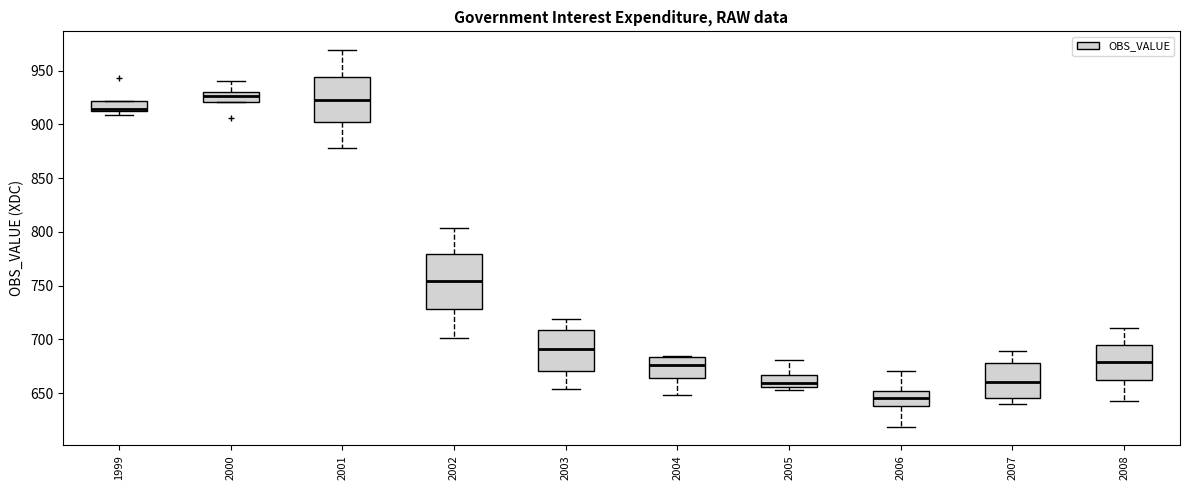

Reading left to right, read every box against the y-axis: the position of its median line, the range the box covers, and the ends of its whiskers. The values are not printed on the chart, so give them approximately, as read against the axis.

1999: median 915, box 910 to 920, whiskers 910 (just below the box's lower edge) to 920
2000: median 925, box 920 to 930, whiskers 920 to 940
2001: median 925, box 900 to 945, whiskers 880 to 970
2002: median 755, box 730 to 780, whiskers 700 to 805
2003: median 690, box 670 to 710, whiskers 655 to 720
2004: median 675, box 665 to 685, whiskers 650 to 685
2005: median 660, box 655 to 665, whiskers 655 (just below the box's lower edge) to 680
2006: median 645, box 640 to 650, whiskers 620 to 670
2007: median 660, box 645 to 680, whiskers 640 to 690
2008: median 680, box 665 to 695, whiskers 645 to 710